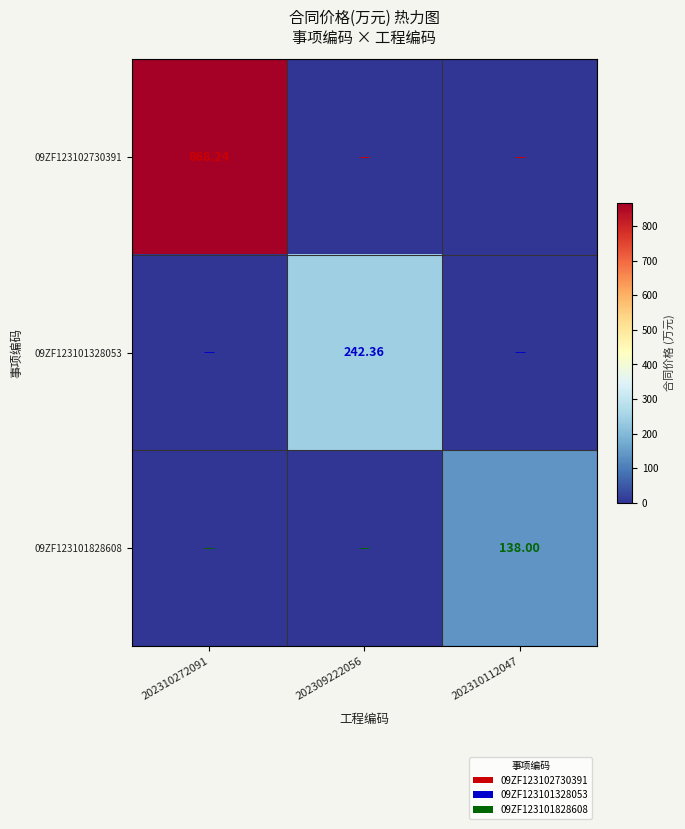

What is the average value of the 09ZF123101328053 series?

80.8